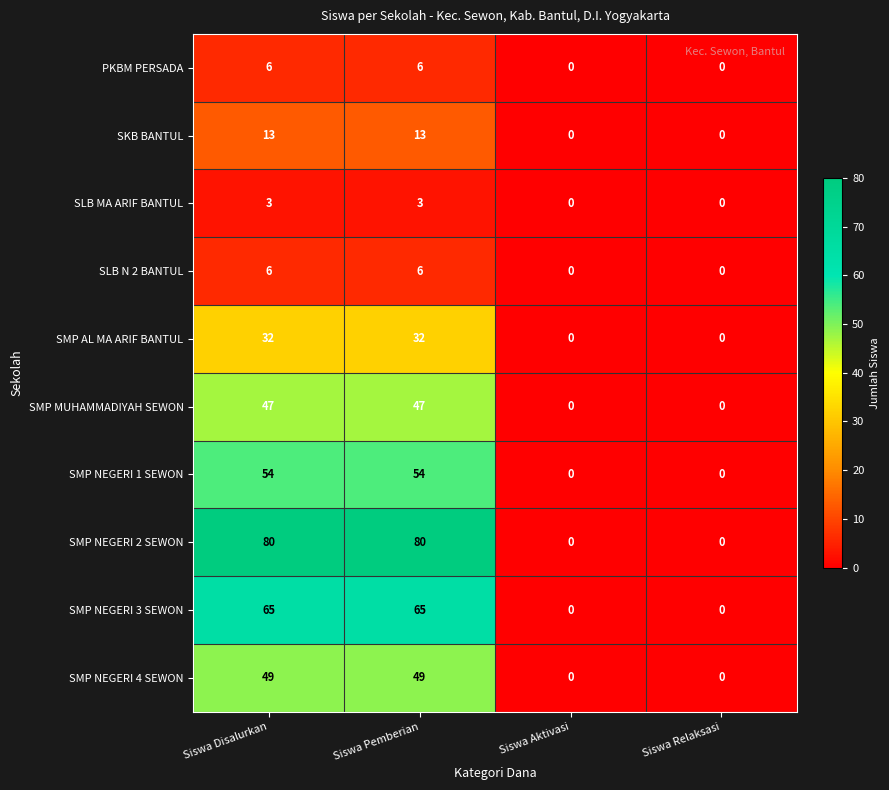

The value of SMP NEGERI 1 SEWON at Siswa Aktivasi is -30. True or false?

False